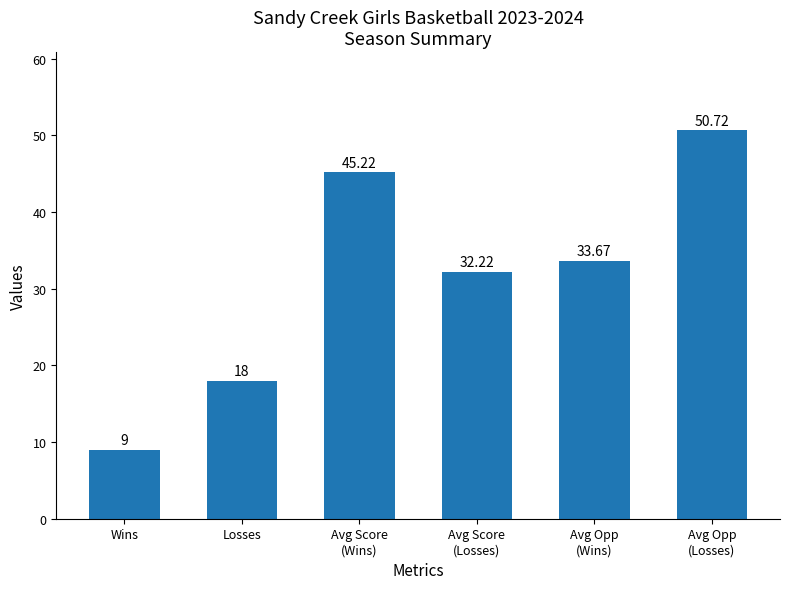

Reading left to right, list all the values displayed in this chart.

9.0	18.0	45.2	32.2	33.7	50.7